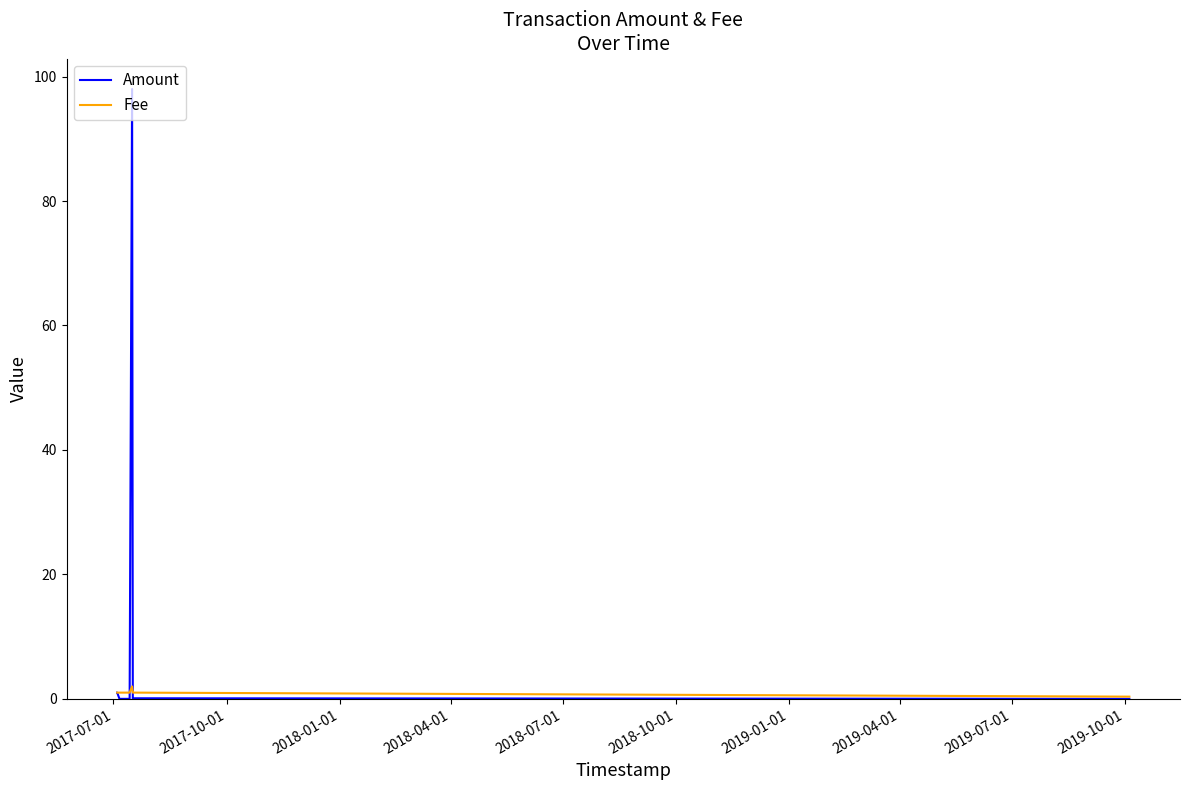

Which series has the largest range (max minus min)?

Amount